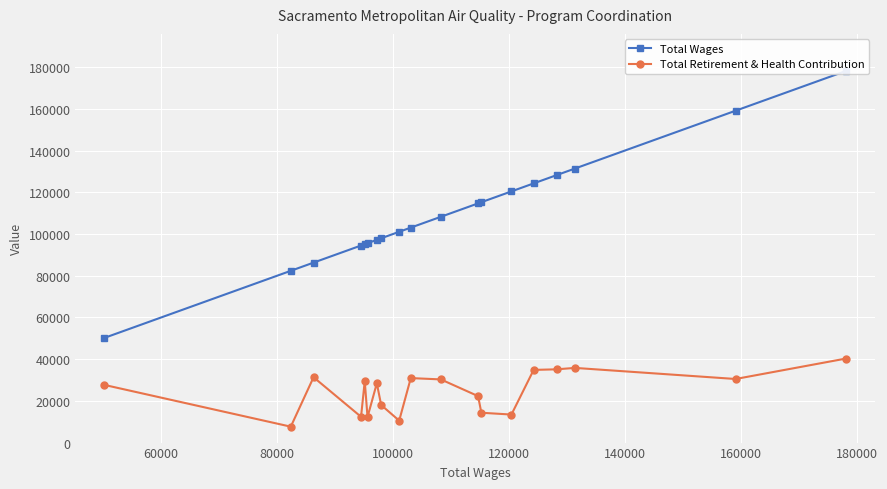

What is the smallest value displayed?

7628